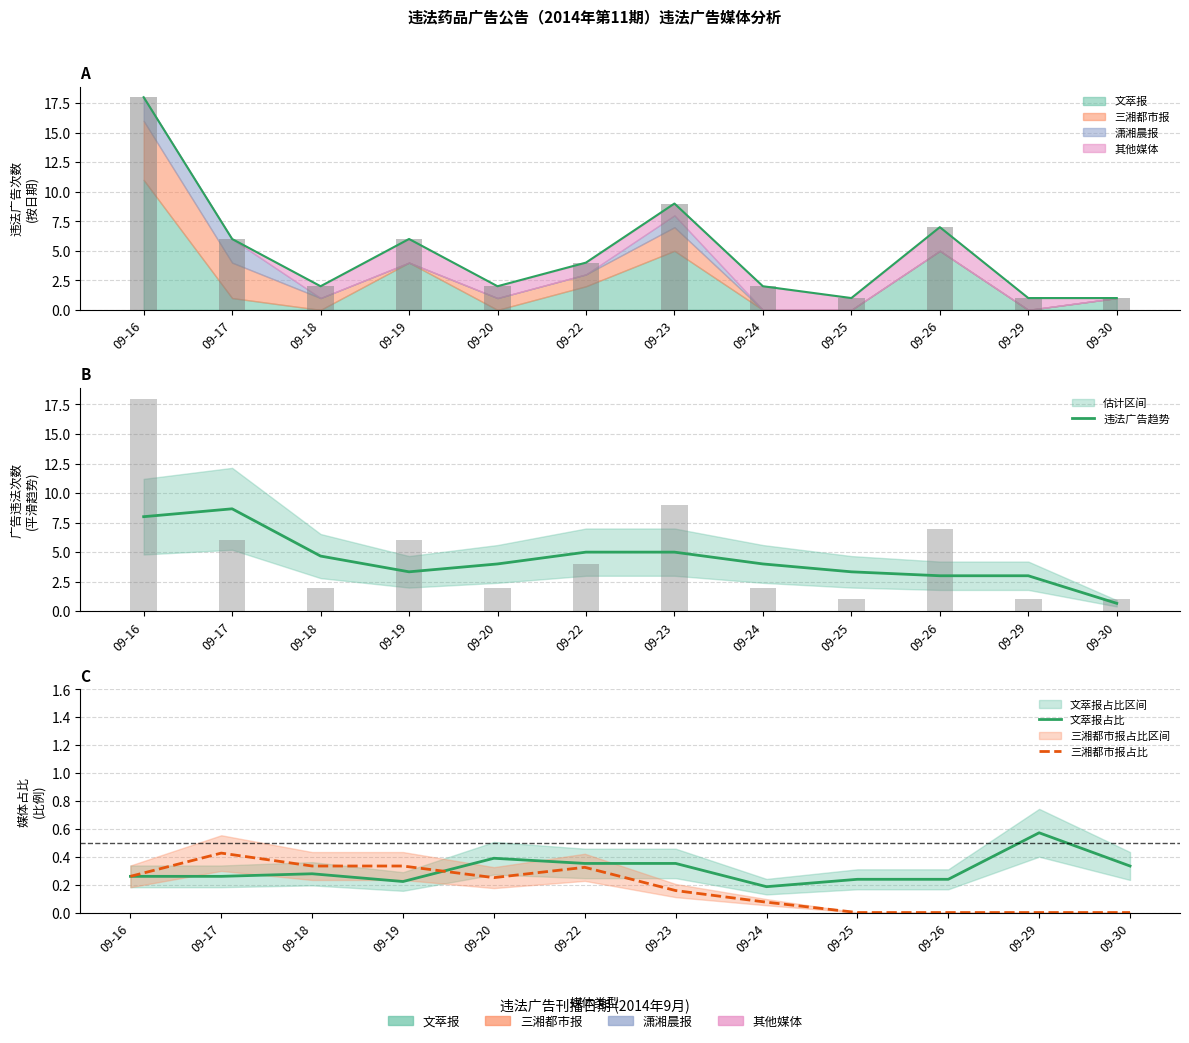

Rank the categories by 文萃报占比 value from highest to lowest.

09-29, 09-20, 09-22, 09-23, 09-30, 09-18, 09-17, 09-16, 09-25, 09-26, 09-19, 09-24